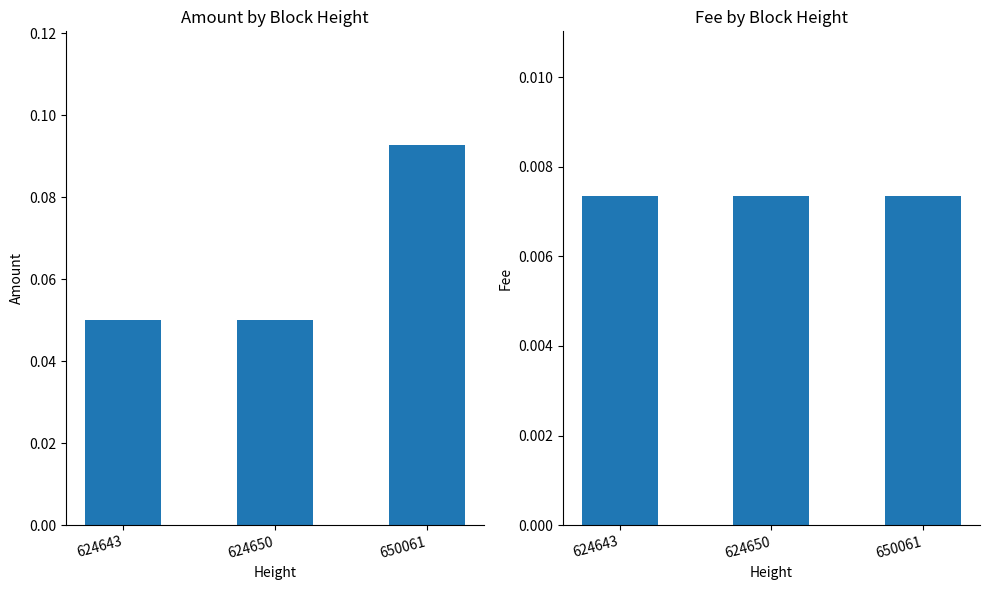

What is the minimum value for Amount?

0.1